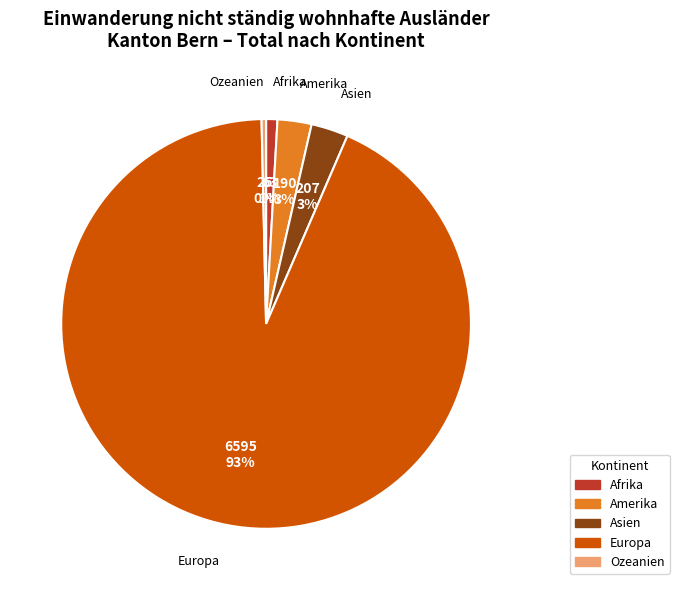

To the nearest percent, what is the difference between the Asien and Ozeanien slice percentages?

3%